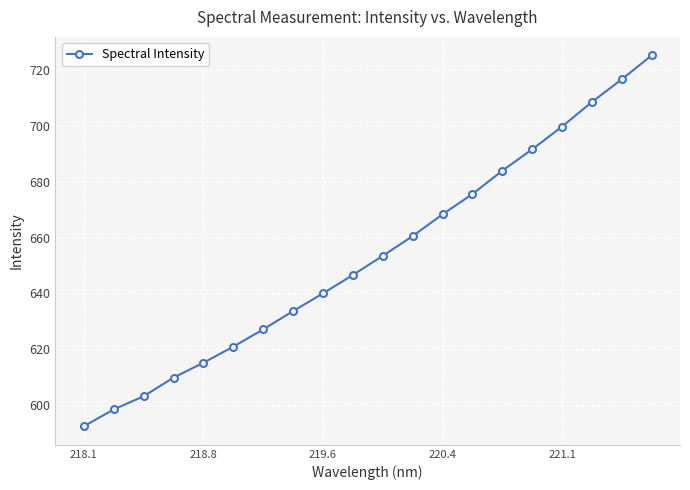

Reading left to right, extract all data points from this chart.

592.5	598.5	603.2	609.9	615.2	621.0	627.1	633.7	640.0	646.6	653.5	660.6	668.3	675.6	684.0	691.6	699.7	708.5	716.7	725.2